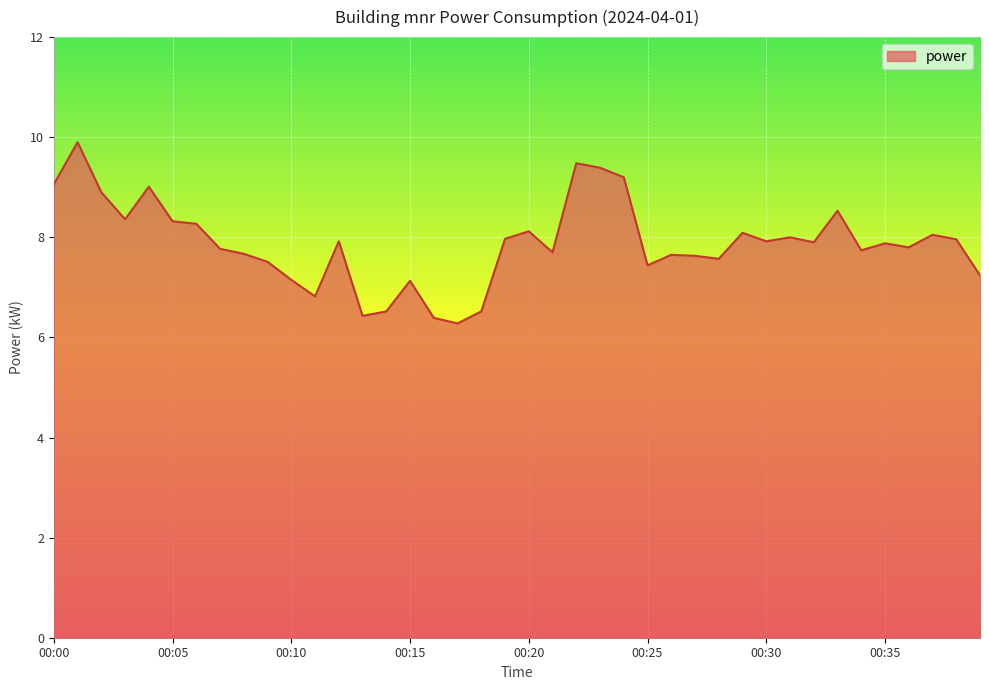

What is the difference between the maximum and minimum values?

3.6